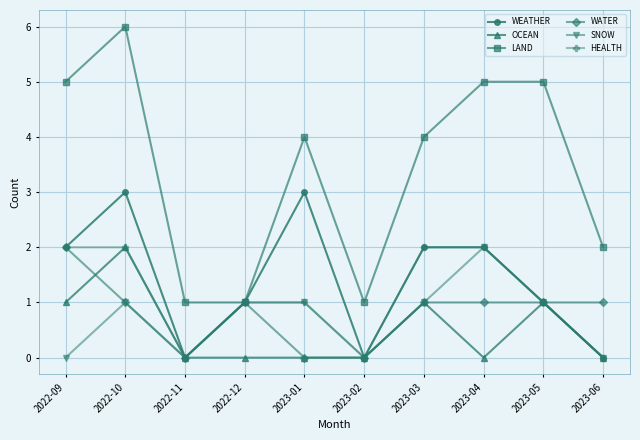

What is the spread (max minus min) of values at 2023-03?

3